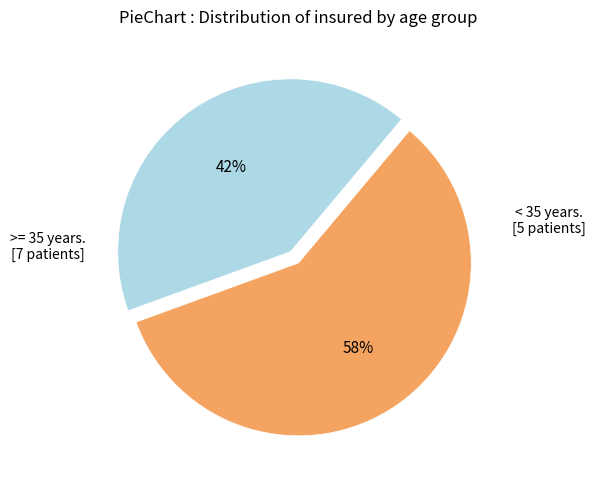

How many slices are in this pie chart?

2